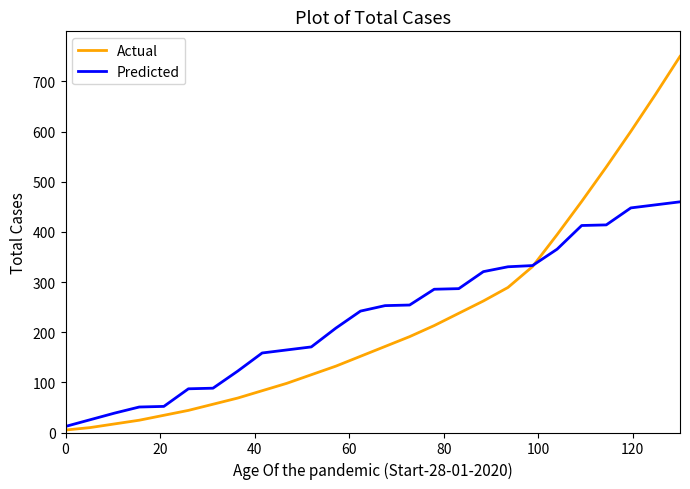

What is the highest value of the Actual series?

750.0